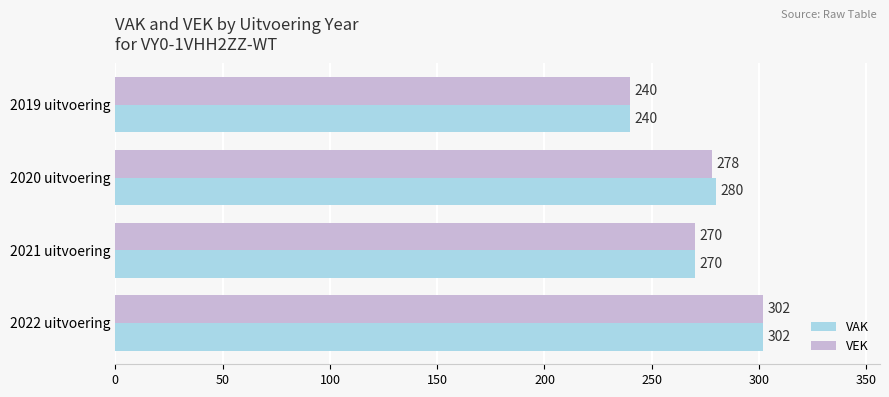

List the labels in order of VEK value, largest first.

2022 uitvoering, 2020 uitvoering, 2021 uitvoering, 2019 uitvoering